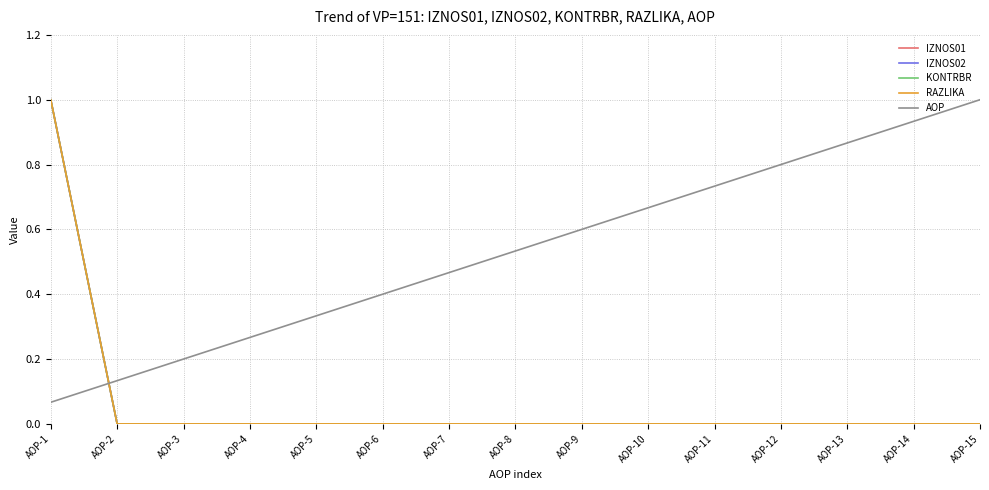

How many lines are shown in the chart?

5